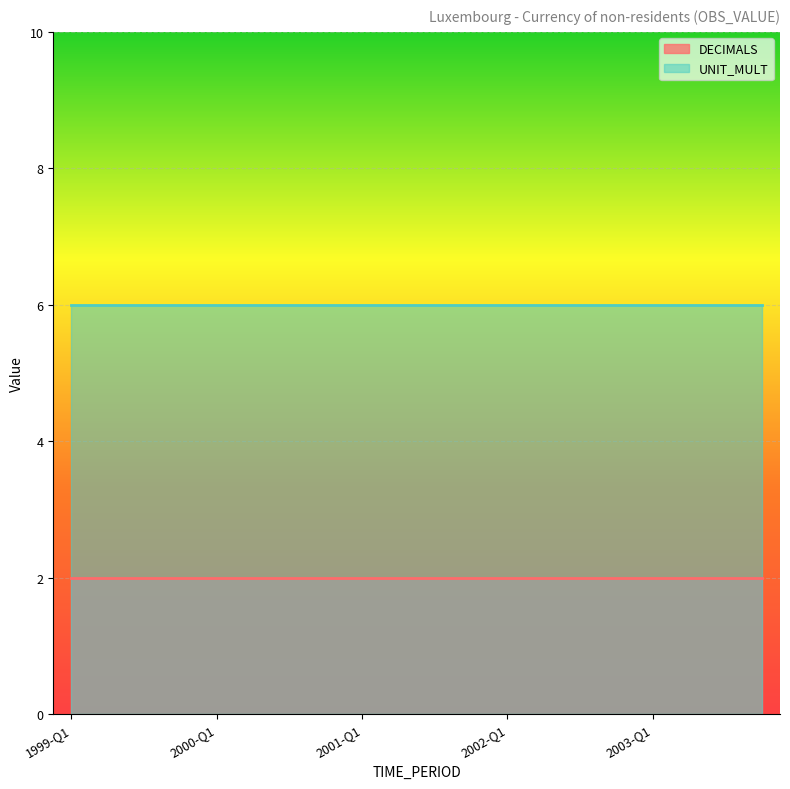

What is the difference between the highest and lowest values at 2002-Q3?

4